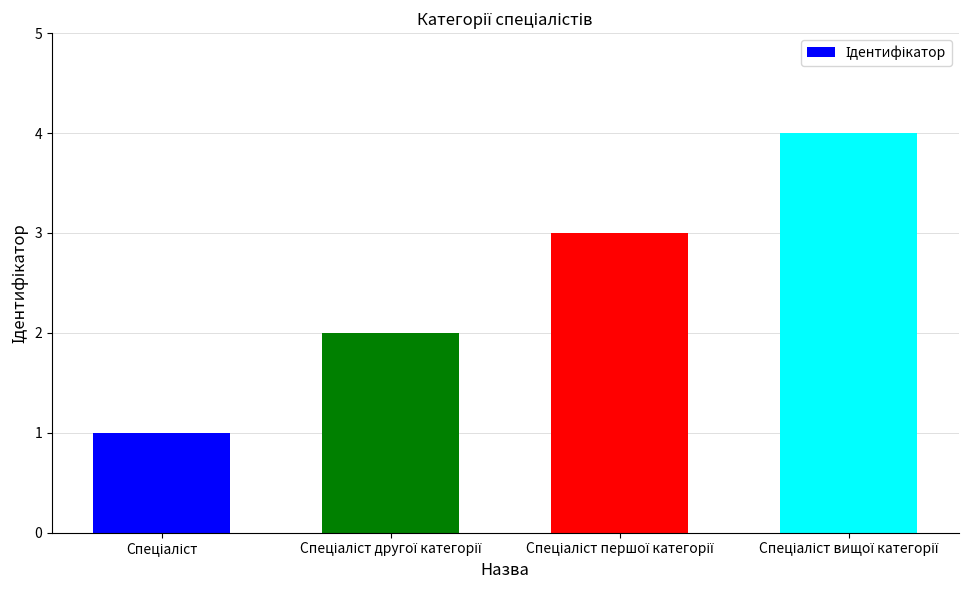

How many bars are there in total?

4